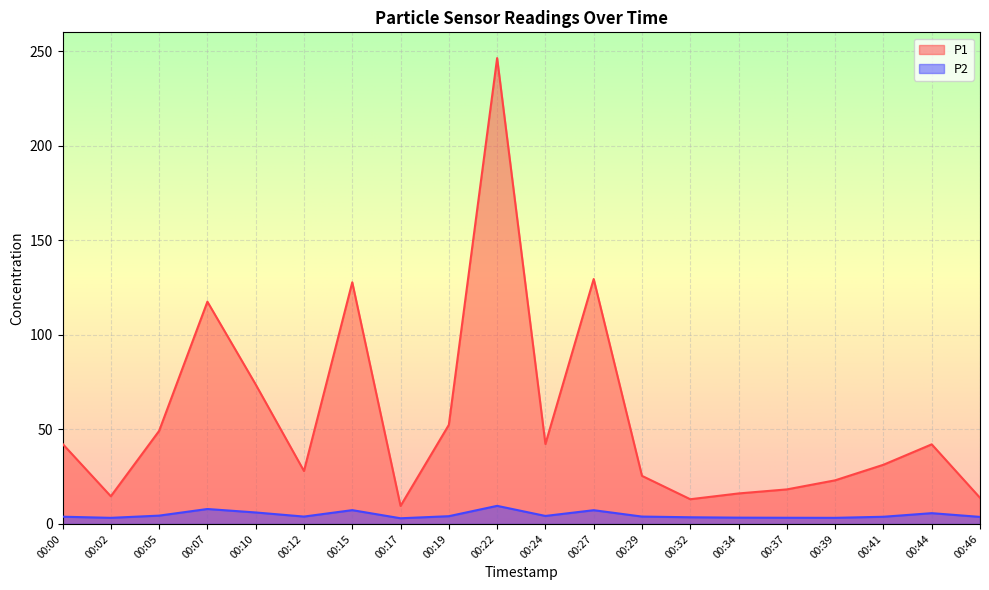

True or false: P2 has more than 2 interior local peaks.

True